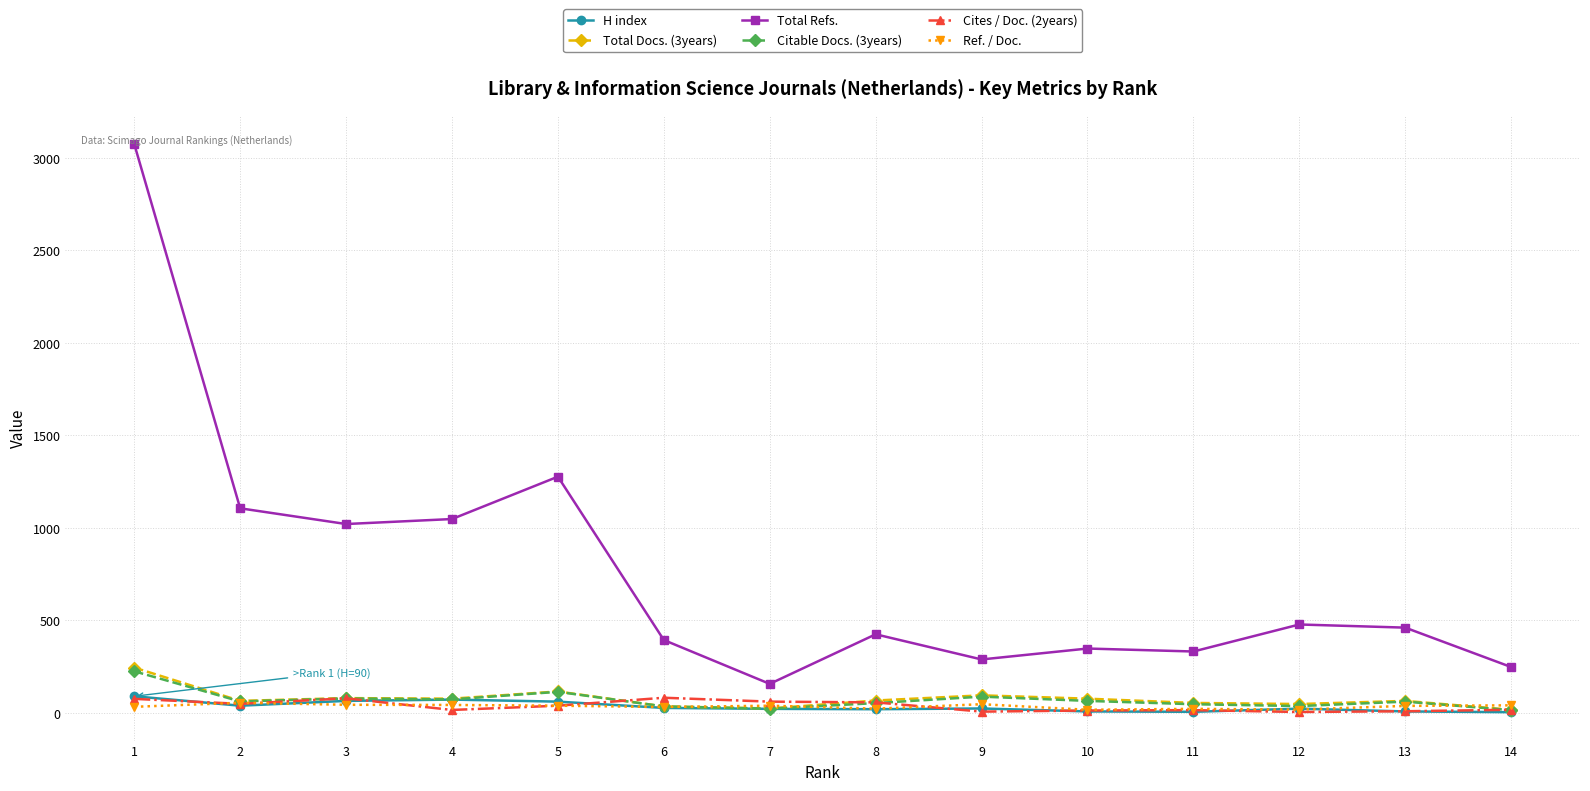

Which series has the largest total across all categories?

Total Refs.